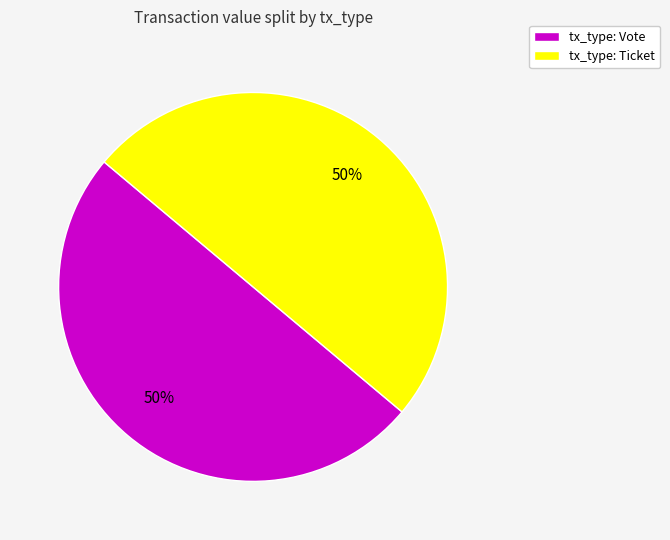

The tx_type: Ticket slice represents 40% of the pie. True or false?

False